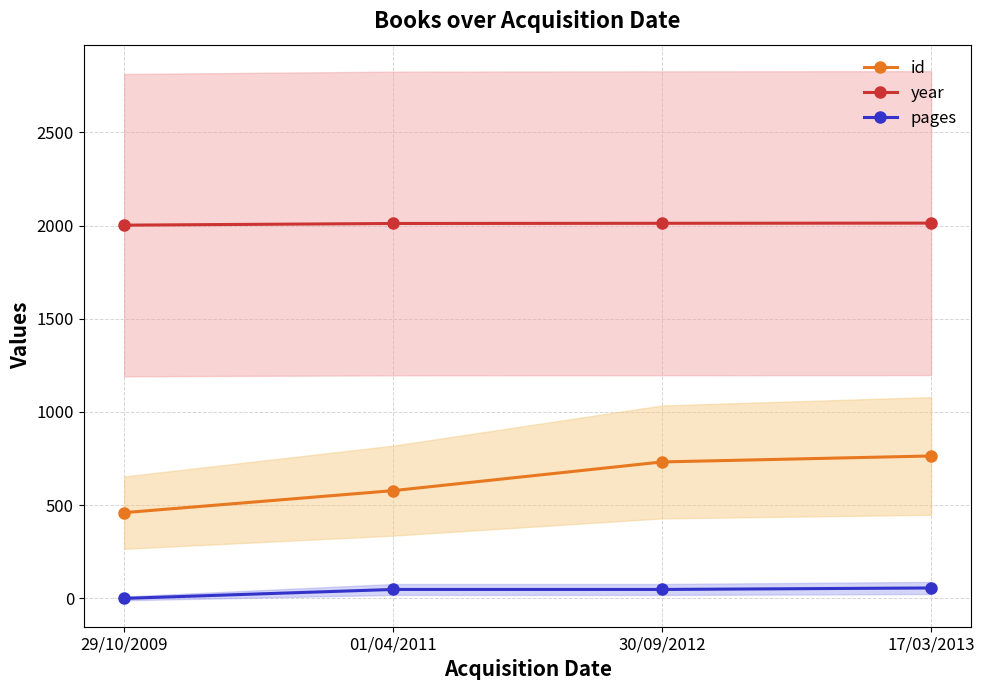

True or false: id and year intersect in this chart.

False